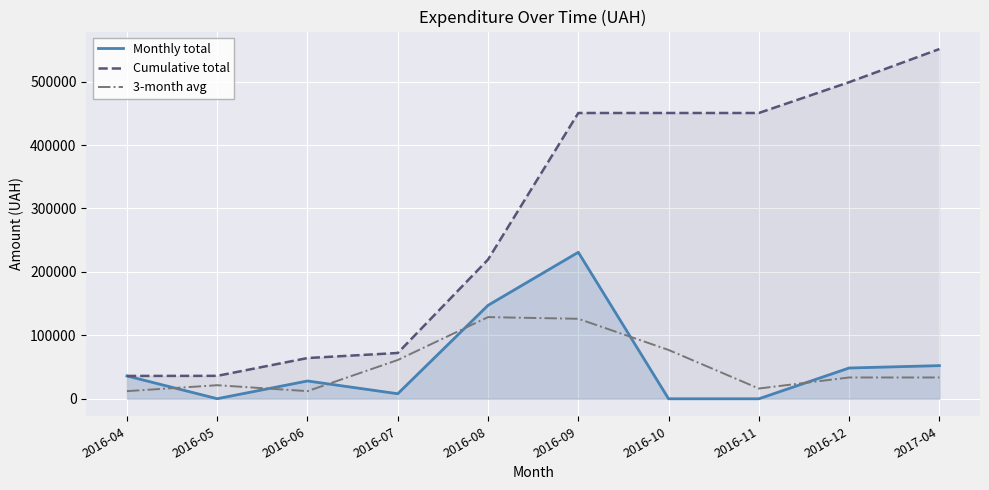

Rank the categories by 3-month avg value from highest to lowest.

2016-08, 2016-09, 2016-10, 2016-07, 2016-12, 2017-04, 2016-05, 2016-11, 2016-06, 2016-04